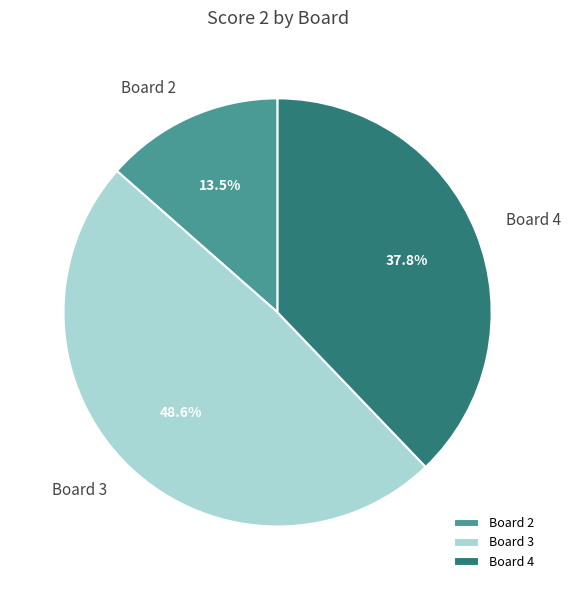

To the nearest percent, what is the average slice percentage?

33%